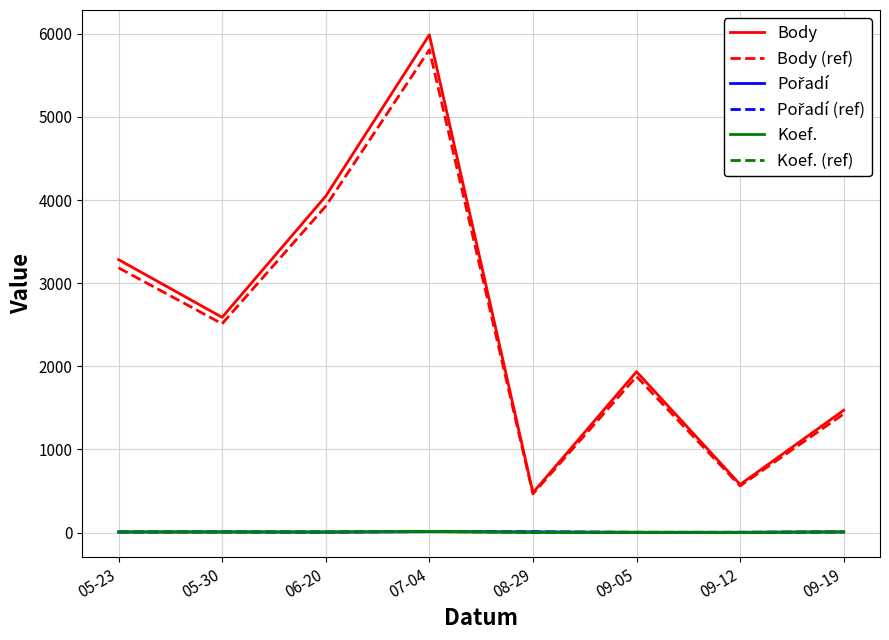

At which category is the sum across all series the highest?

07-04